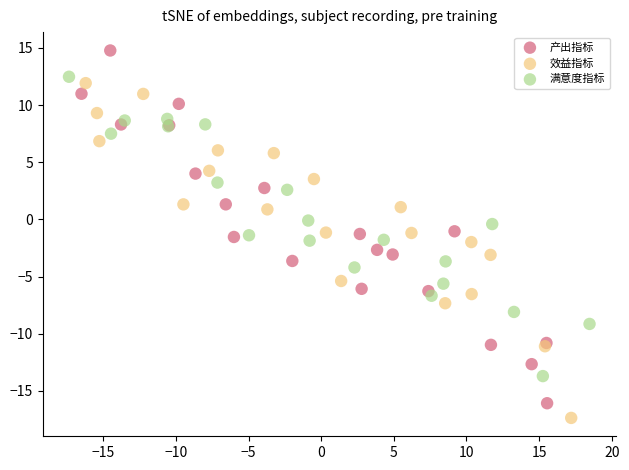

Which series reaches the maximum Y coordinate?

产出指标